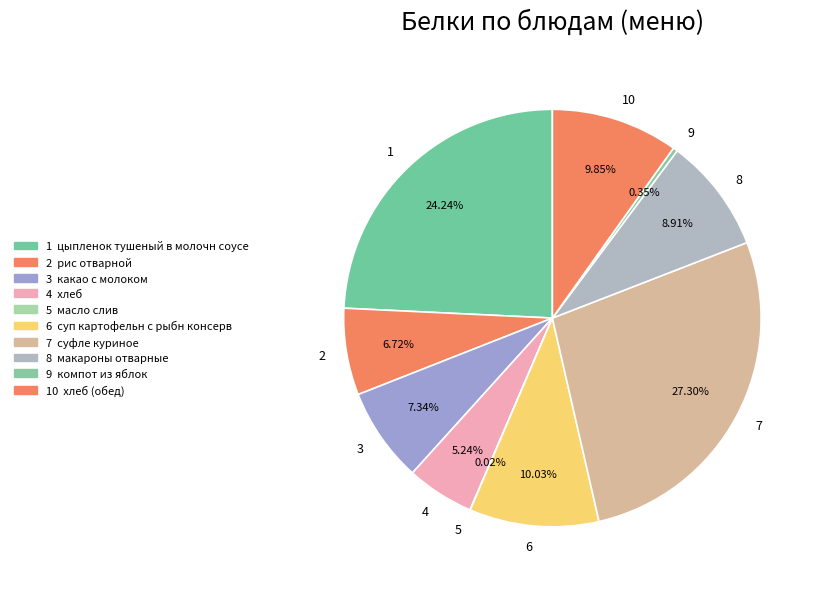

Do 6 and 10 together represent more than half of the pie?

No